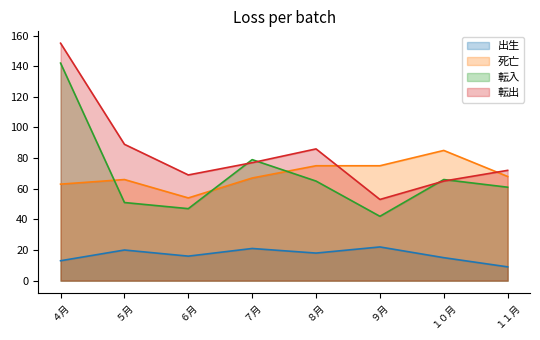

The 転出 series shows 77 at ７月. True or false?

True